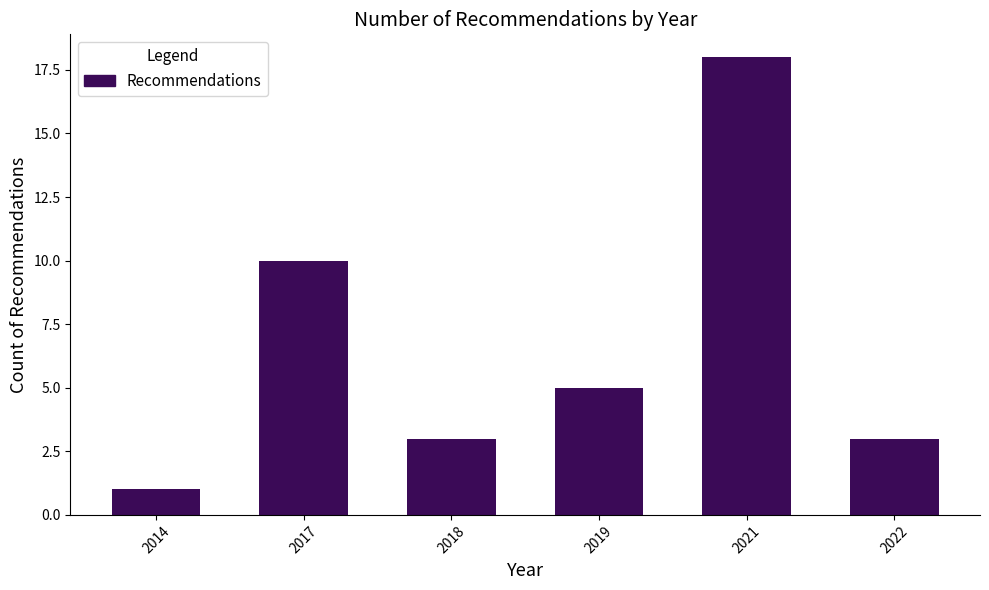

Reading left to right, what are all the values shown in this chart?

2014=1	2017=10	2018=3	2019=5	2021=18	2022=3